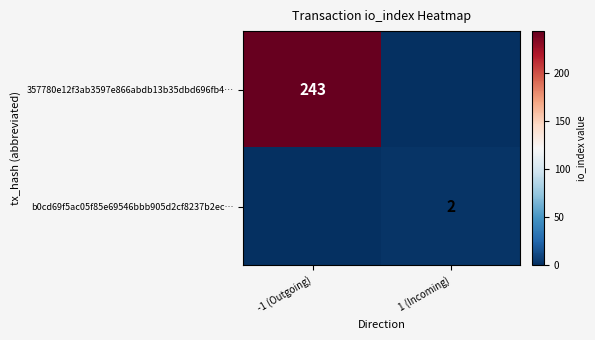

Is it true that 357780e12f3ab3597e866abdb13b35dbd696fb4… equals 421 at -1 (Outgoing)?

False